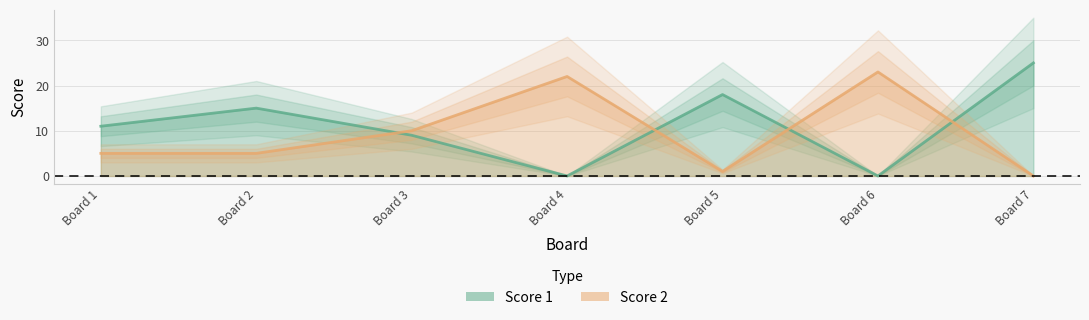

Which category has the highest value in the Score 1 series?

Board 7